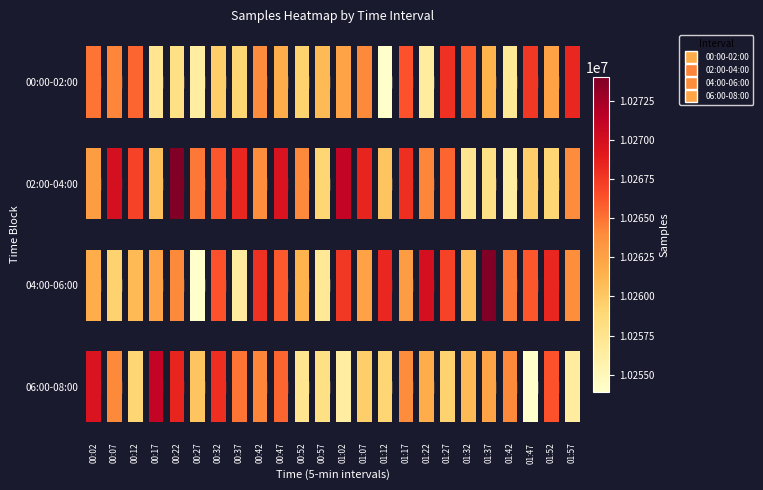

Is the value of 00:00-02:00 at 01:32 greater than the value of 02:00-04:00 at 01:47?

Yes